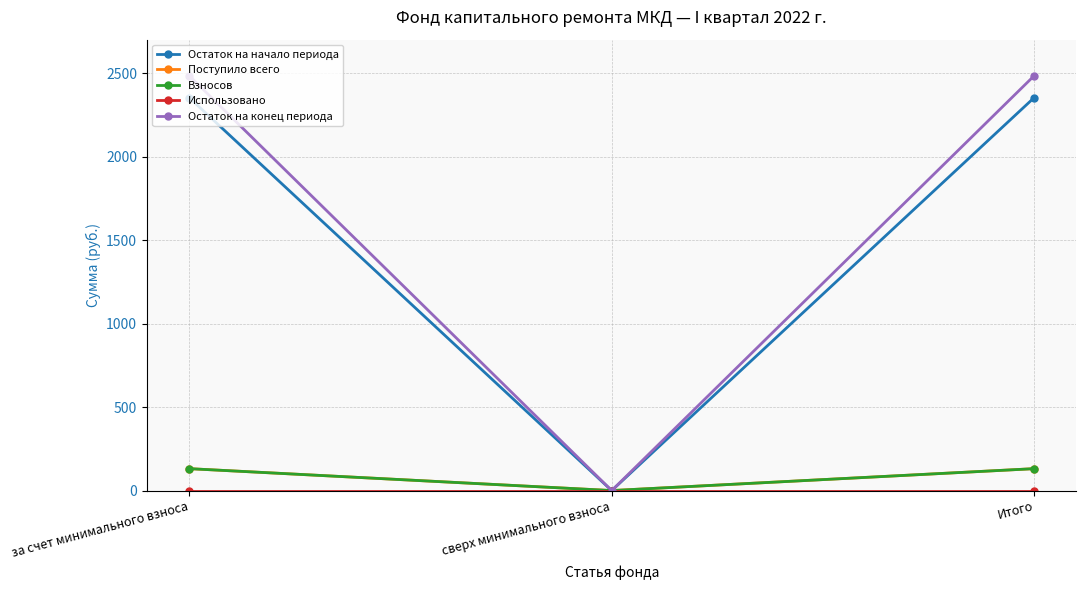

At which label is Взносов closest to 65?

сверх минимального взноса